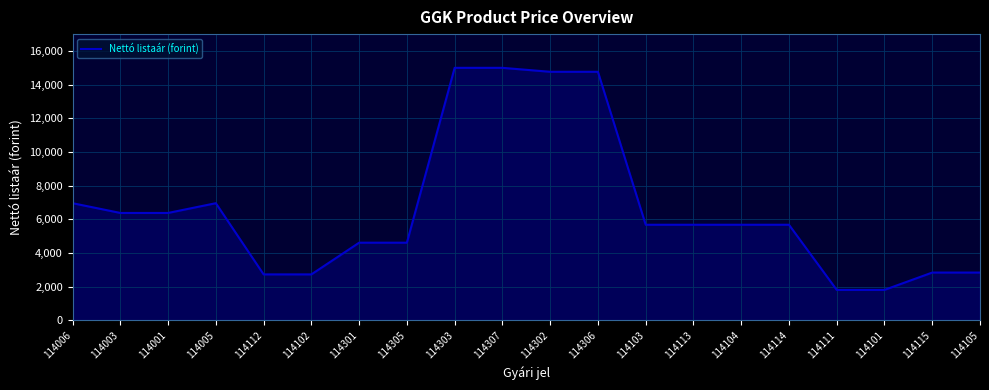

The chart shows a value of 5678 at 114113. True or false?

True